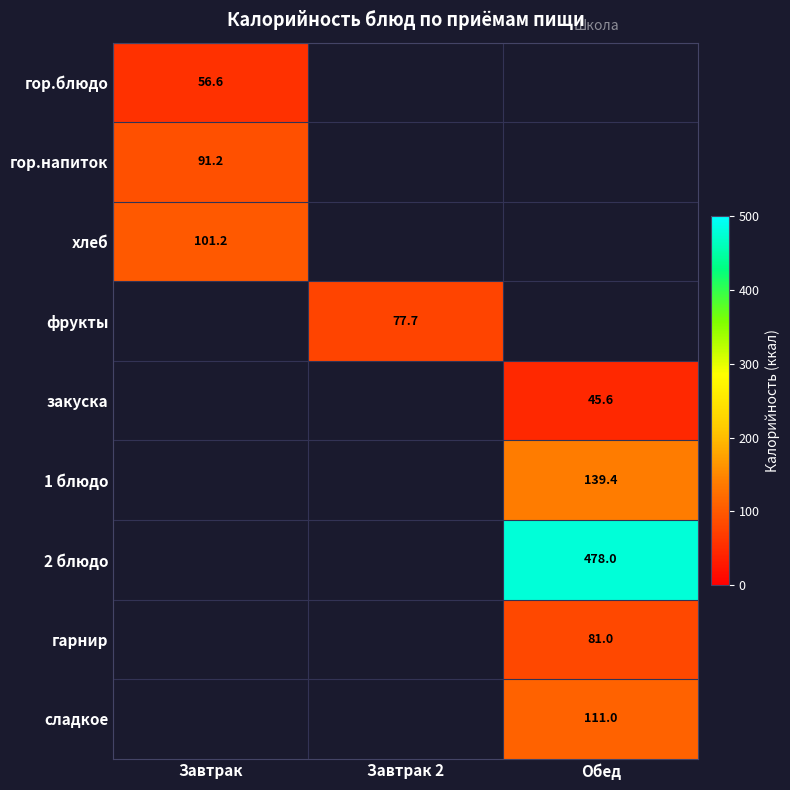

How many distinct data groups are displayed?

9